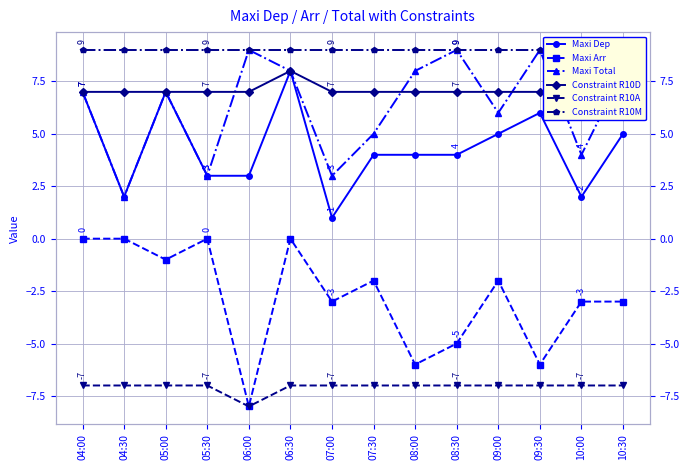

At 06:00, list the series in order from largest to smallest.

Maxi Total, Constraint R10M, Constraint R10D, Maxi Dep, Maxi Arr, Constraint R10A